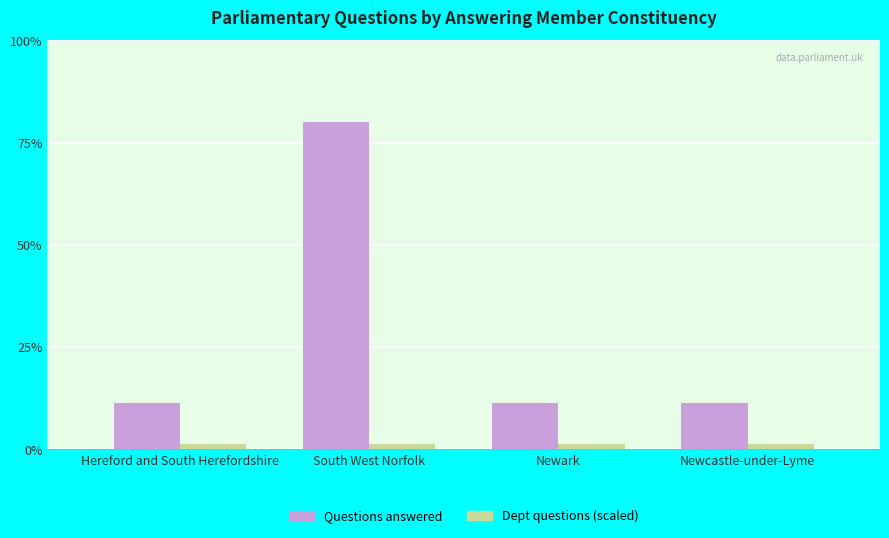

What are all the series names shown in the legend?

Questions answered, Dept questions (scaled)